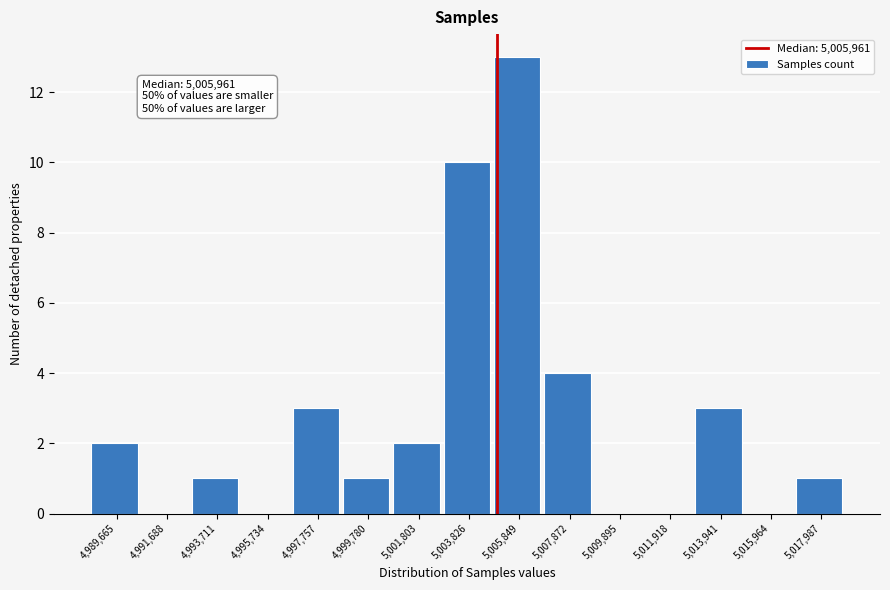

Reading left to right, transcribe all the data shown in this chart.

4,989,665=2	4,991,688=0	4,993,711=1	4,995,734=0	4,997,757=3	4,999,780=1	5,001,803=2	5,003,826=10	5,005,849=13	5,007,872=4	5,009,895=0	5,011,918=0	5,013,941=3	5,015,964=0	5,017,987=1